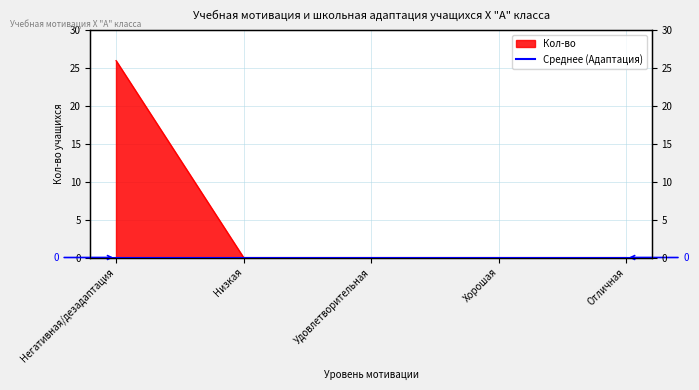

Reading left to right, list all the values displayed in this chart.

26	0	0	0	0